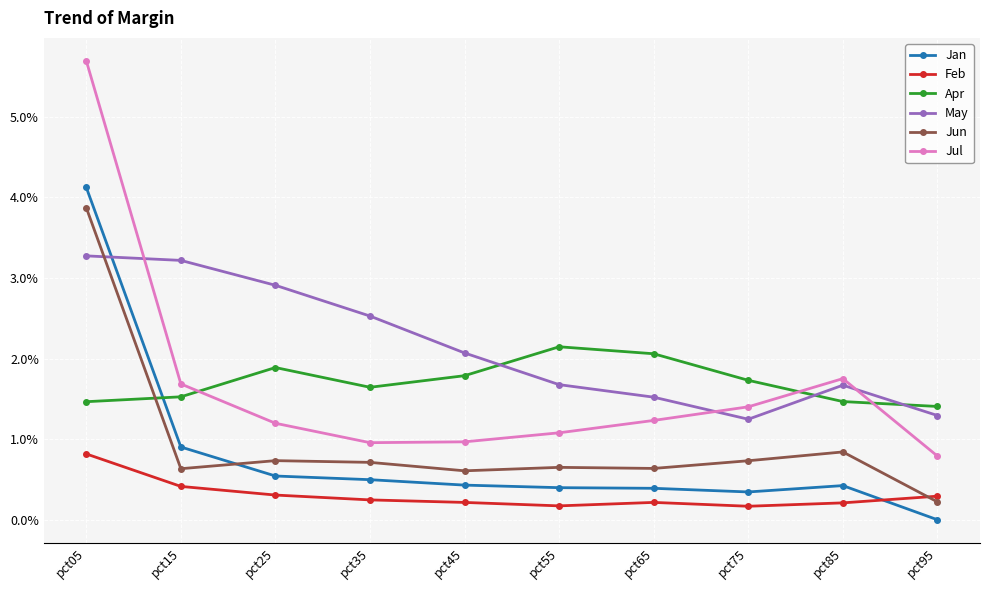

How many data points in Jul are above 1?

7